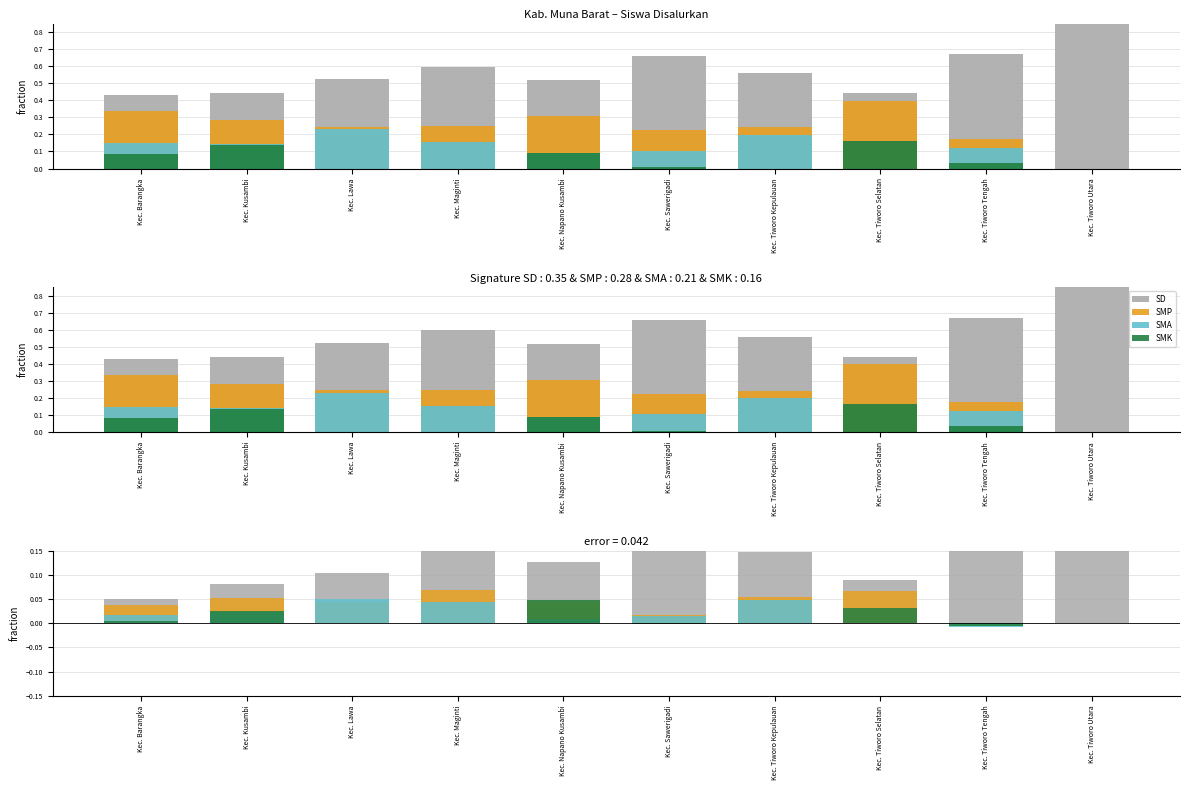

What is the label of the 1st bar from the left?

Kec. Barangka